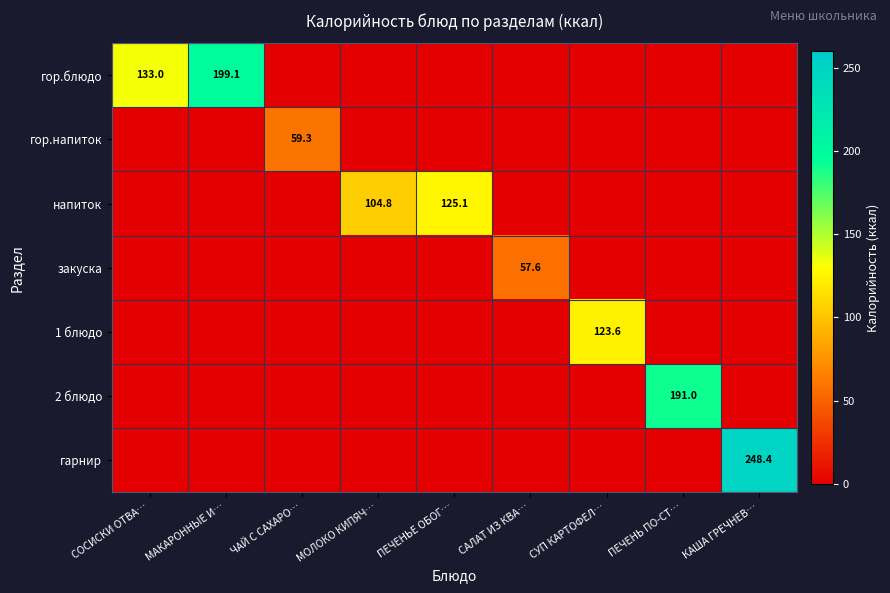

What is the difference between the highest and lowest values at ПЕЧЕНЬЕ ОБОГ…?

125.1